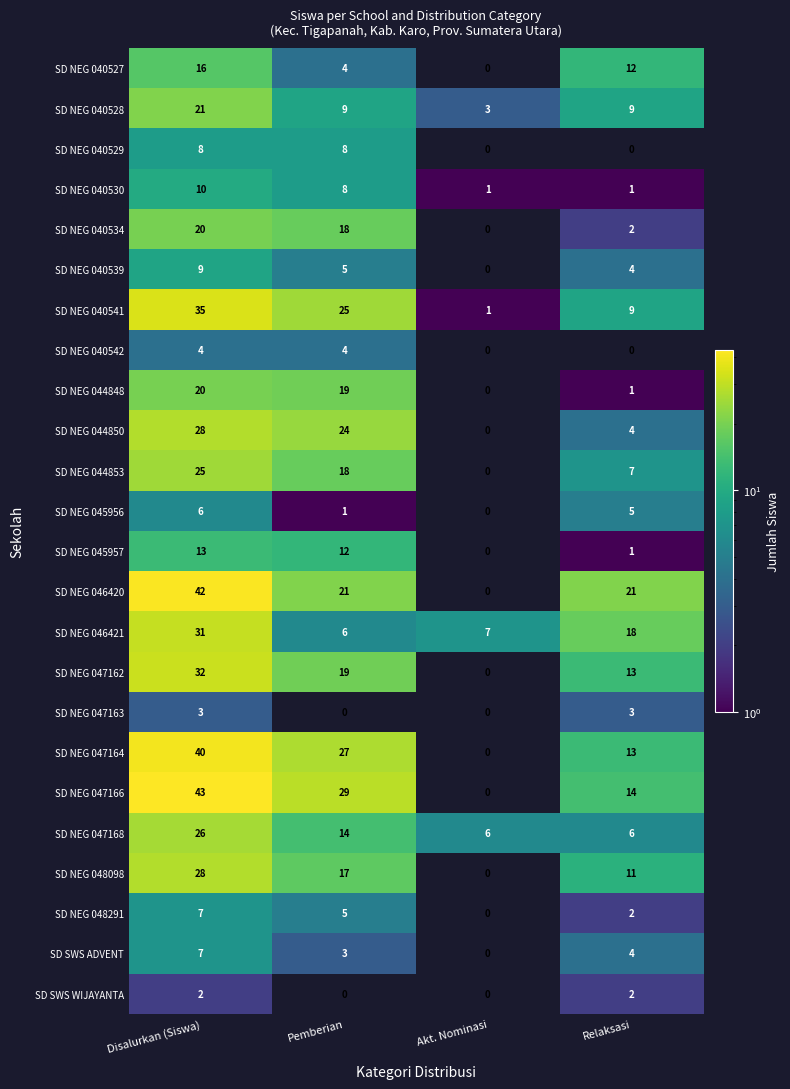

Where does the SD SWS ADVENT series first go above 4?

Disalurkan (Siswa)